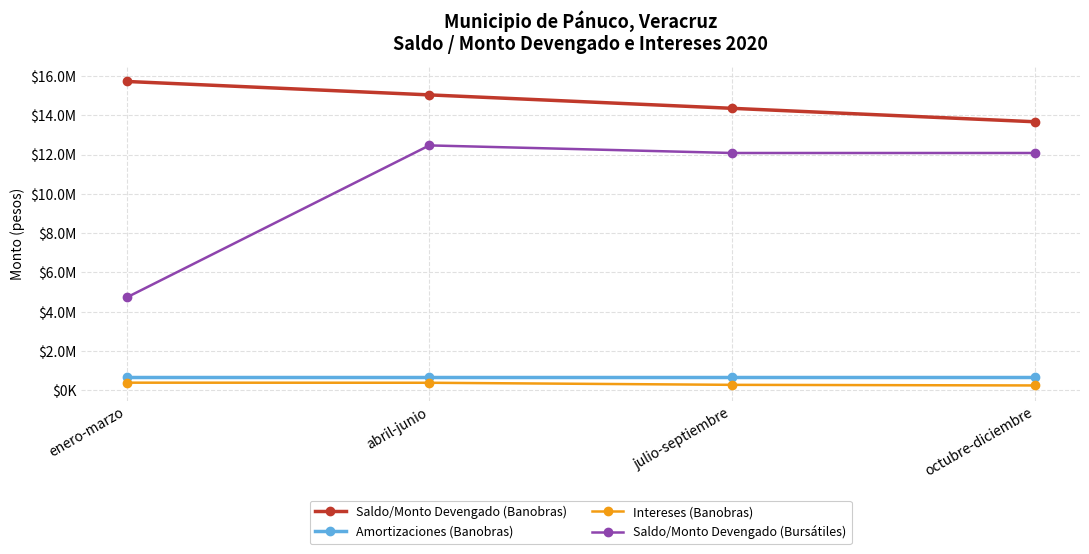

At which category is the sum across all series the highest?

abril-junio